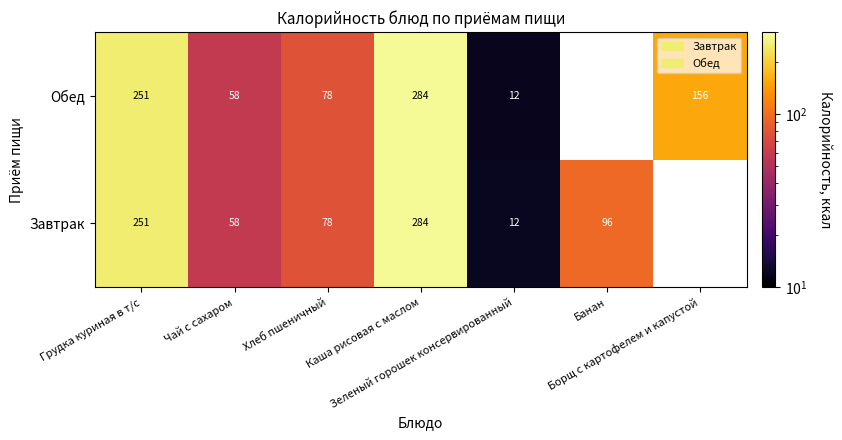

The Завтрак series shows 421.7 at Каша рисовая с маслом. True or false?

False